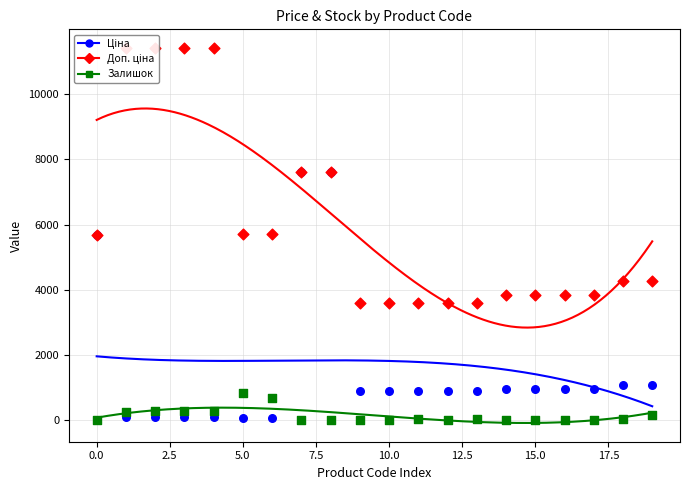

At how many categories does at least one series exceed 3842?

15